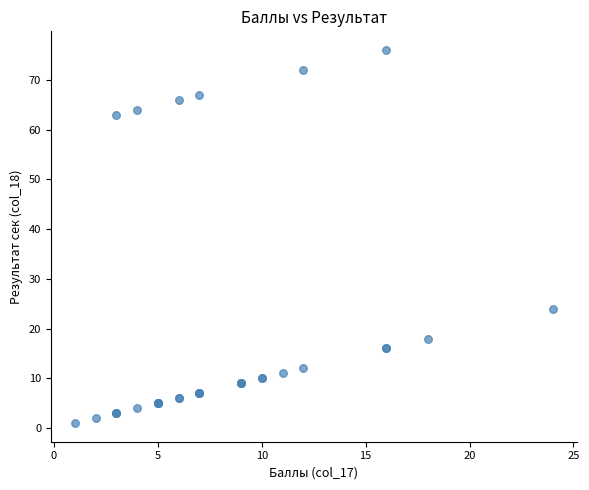

What Y value in the scatter plot is closest to 38?

24